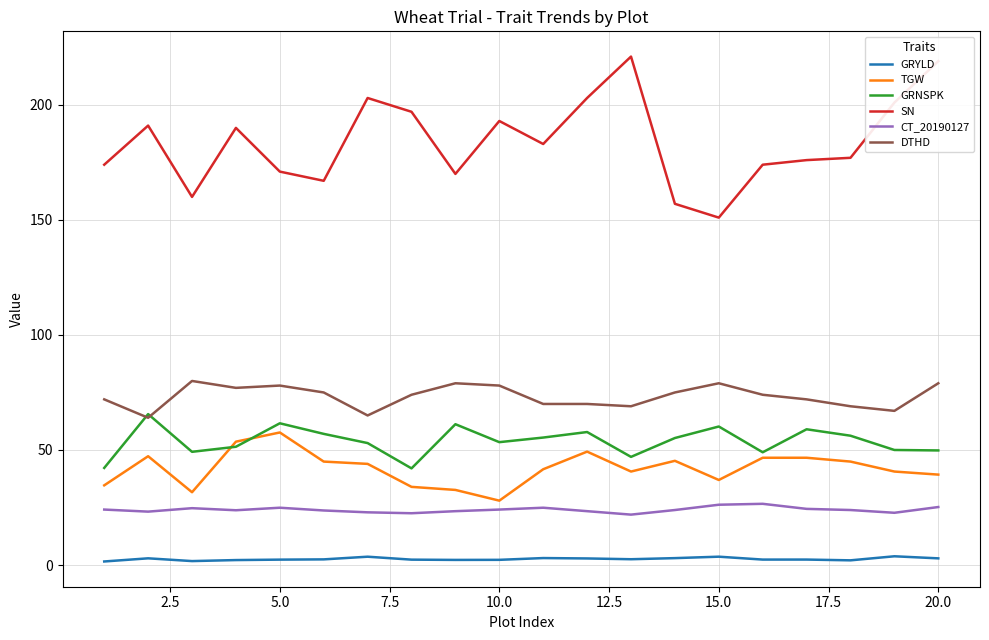

Which series has the largest total across all categories?

SN